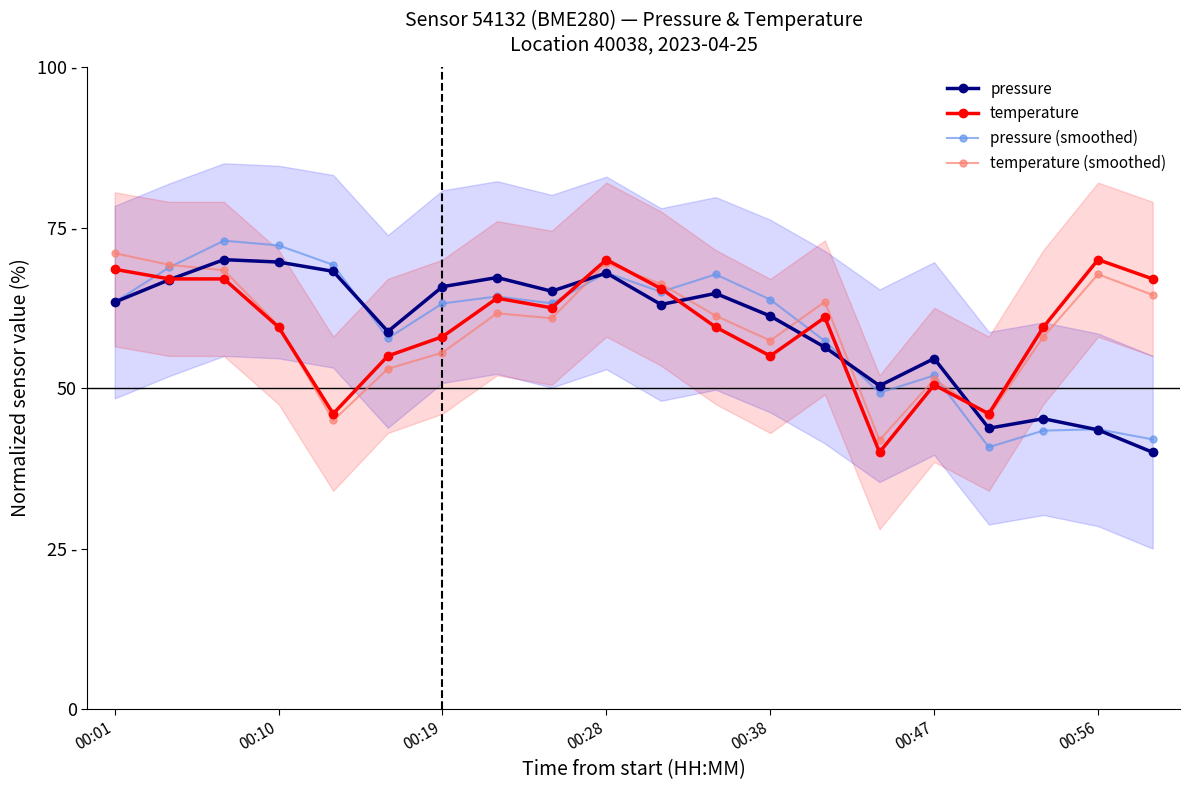

Reading right to left, transcribe all the data shown in this chart.

pressure: 40.0	43.5	45.2	43.7	54.6	50.4	56.4	61.2	64.7	63.0	67.9	65.1	67.2	65.8	58.8	68.2	69.6	70.0	66.9	63.4
temperature: 67.0	70.0	59.5	46.0	50.5	40.0	61.0	55.0	59.5	65.5	70.0	62.5	64.0	58.0	55.0	46.0	59.5	67.0	67.0	68.5
pressure (smoothed): 42.0	43.6	43.4	40.8	52.0	49.3	57.3	63.8	67.7	65.0	68.0	63.2	64.3	63.2	57.8	69.2	72.2	73.0	68.8	63.4
temperature (smoothed): 64.5	67.7	58.0	45.6	51.4	41.9	63.4	57.4	61.3	66.2	69.5	60.9	61.7	55.5	53.0	45.0	59.7	68.4	69.2	71.0